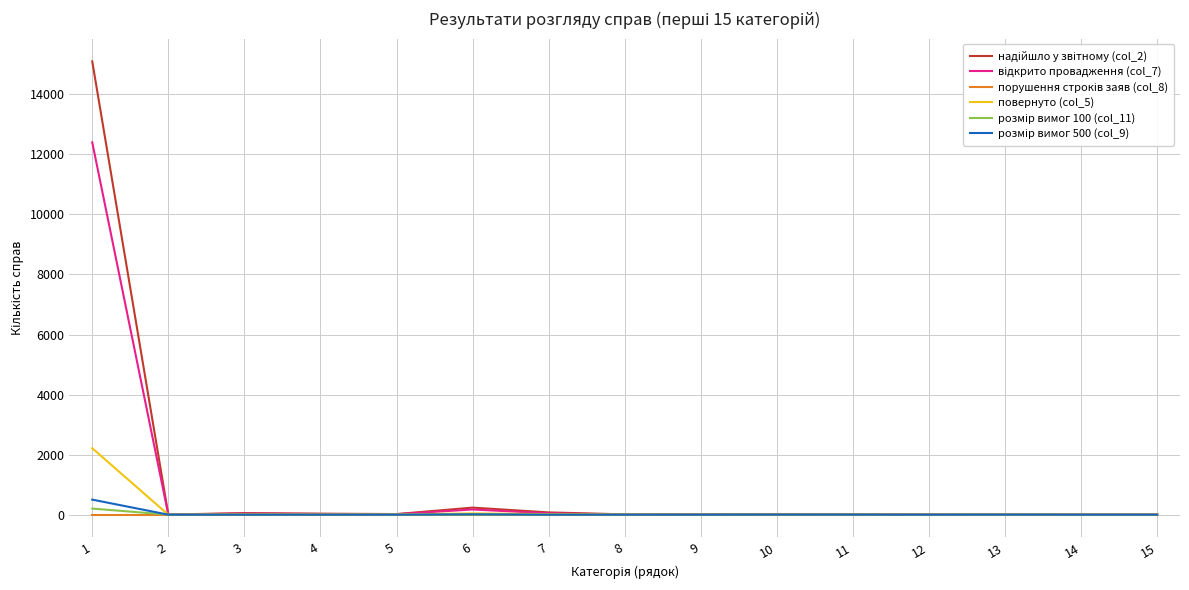

What is the spread (max minus min) of values at 11?

10